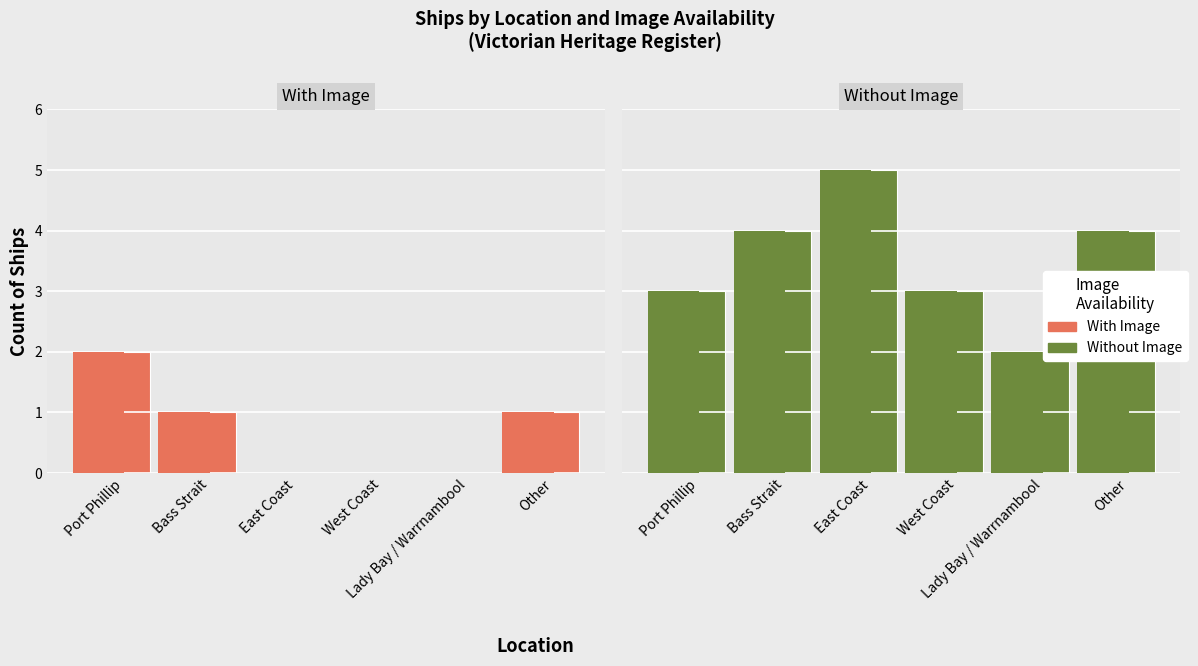

Rank the series by their average value, from lowest to highest.

With Image, Without Image